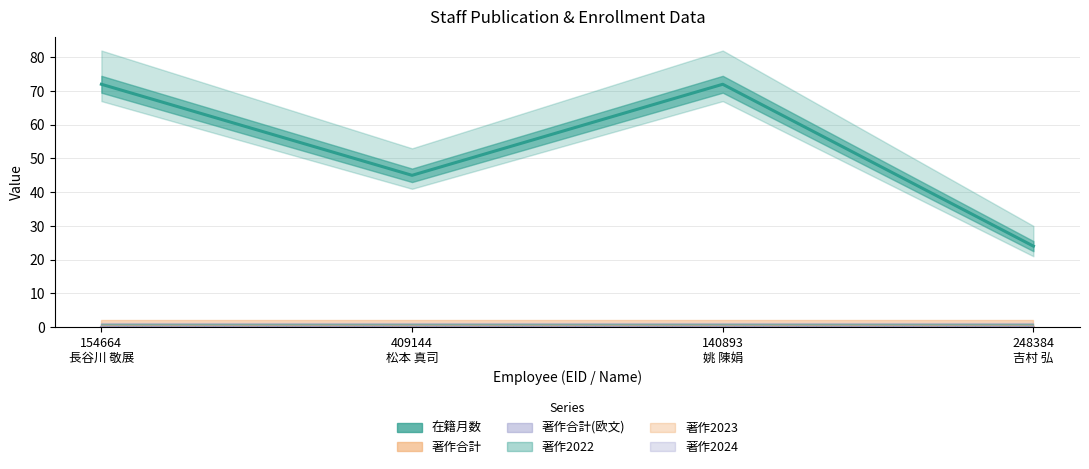

What value does the 在籍月数 series have at 248384
吉村 弘, to the nearest 5?

25